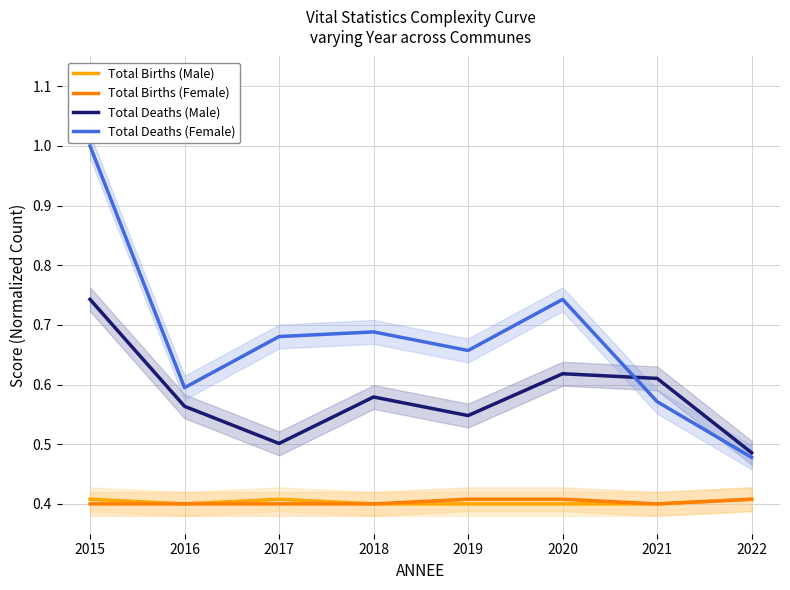

What is the maximum value shown in the chart?

1.0